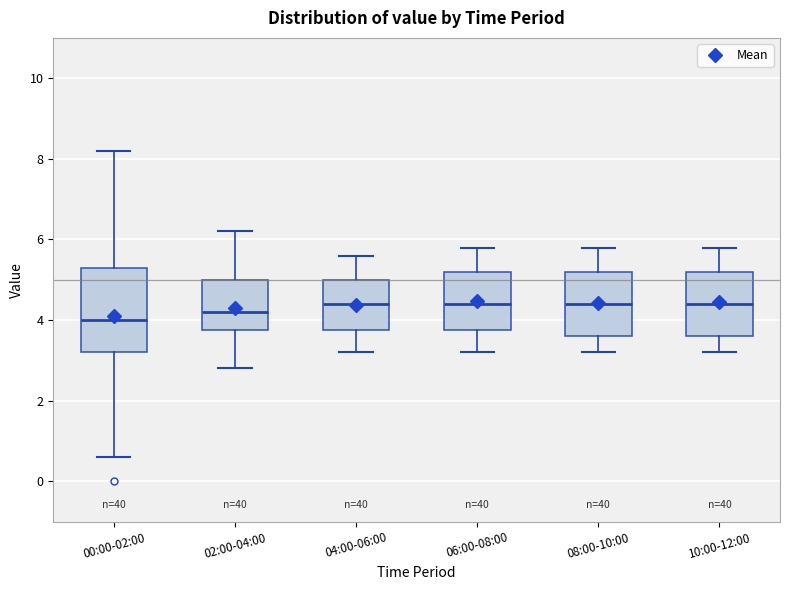

Where is the upper edge of the box for 06:00-08:00 on the y-axis? The values are not printed on the chart, so give them approximately, as read against the axis.

5.2